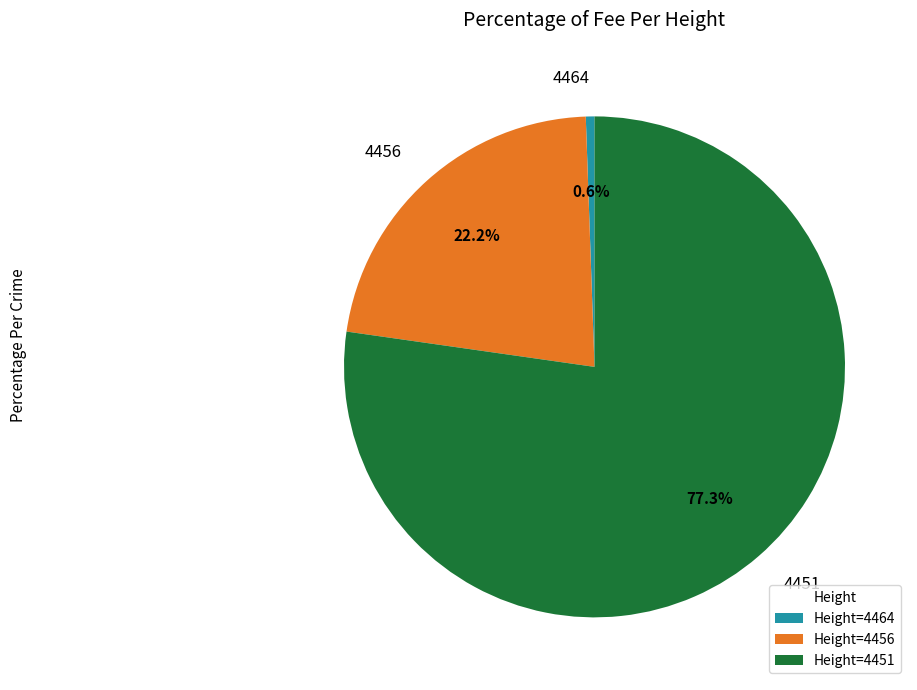

Between Height=4451 and Height=4464, which is larger?

Height=4451